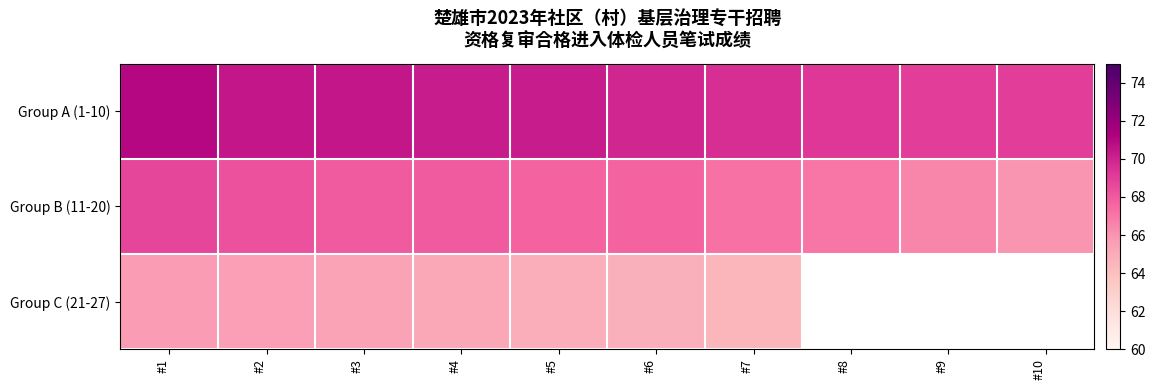

Reading left to right, extract all data points from this chart.

Group A (1-10): #1=71.0	#2=70.4	#3=70.4	#4=70.2	#5=70.2	#6=69.9	#7=69.6	#8=69.2	#9=69.0	#10=69.0
Group B (11-20): #1=68.7	#2=68.3	#3=68.0	#4=68.0	#5=67.7	#6=67.7	#7=67.2	#8=67.0	#9=66.5	#10=66.0
Group C (21-27): #1=65.7	#2=65.6	#3=65.4	#4=65.2	#5=64.9	#6=64.8	#7=64.5	#8=0.0	#9=0.0	#10=0.0